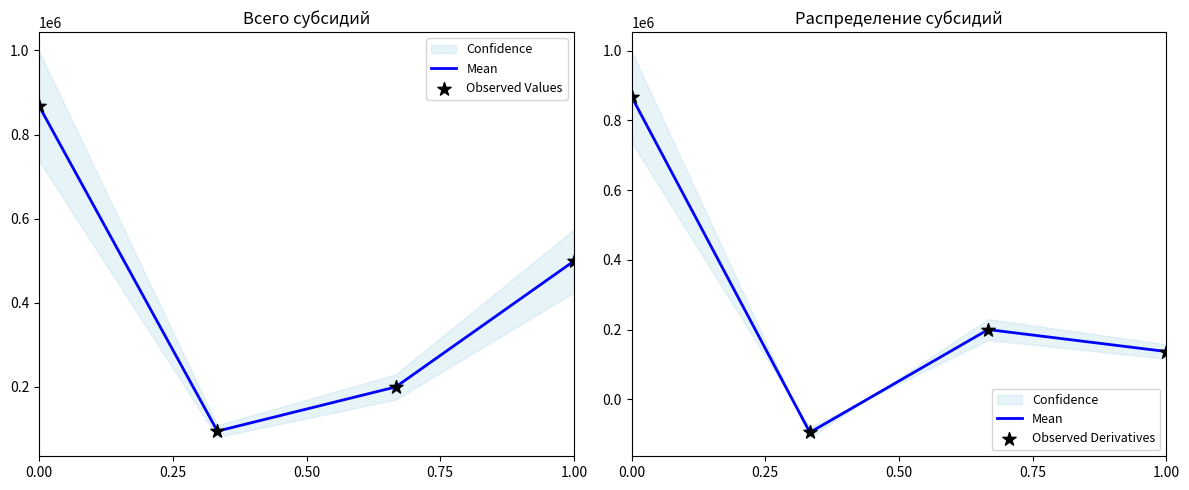

At how many categories does at least one series exceed 250824?

2